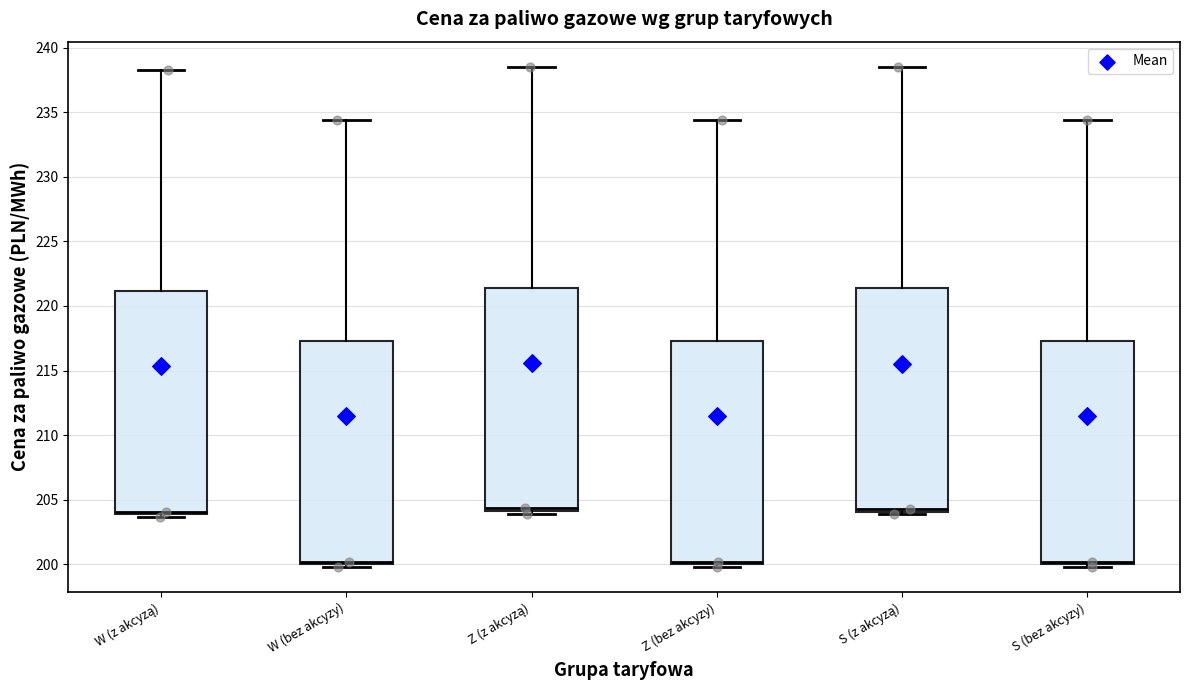

Reading left to right, transcribe this box plot: for each box, give where its median line is, the range the box spans, and where its two whiskers end, as read against the y-axis. The values are not printed on the chart, so give them approximately, as read against the axis.

W (z akcyzą): median 204.0 (just above the box's lower edge), box 204.0 to 221.0, whiskers 203.5 to 238.5
W (bez akcyzy): median 200.0 (just above the box's lower edge), box 200.0 to 217.5, whiskers 200.0 (just below the box's lower edge) to 234.5
Z (z akcyzą): median 204.5, box 204.0 to 221.5, whiskers 204.0 (just below the box's lower edge) to 238.5
Z (bez akcyzy): median 200.0 (just above the box's lower edge), box 200.0 to 217.5, whiskers 200.0 (just below the box's lower edge) to 234.5
S (z akcyzą): median 204.5, box 204.0 to 221.5, whiskers 204.0 (just below the box's lower edge) to 238.5
S (bez akcyzy): median 200.0 (just above the box's lower edge), box 200.0 to 217.5, whiskers 200.0 (just below the box's lower edge) to 234.5